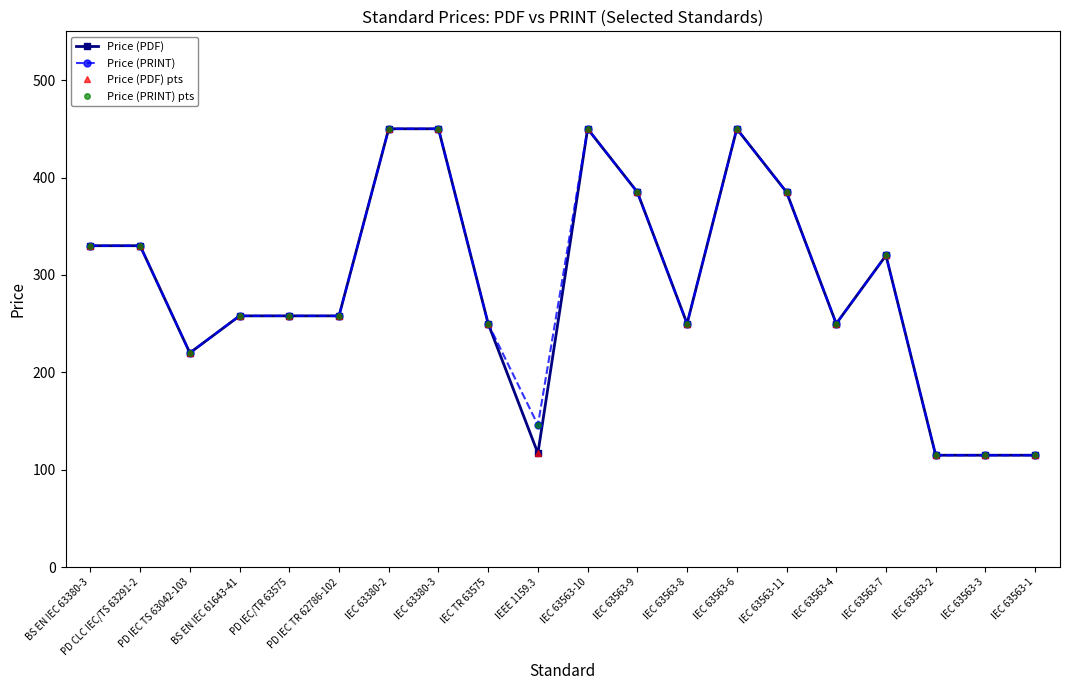

True or false: Price (PRINT) pts has a value of 722 at IEC 63563-10.

False